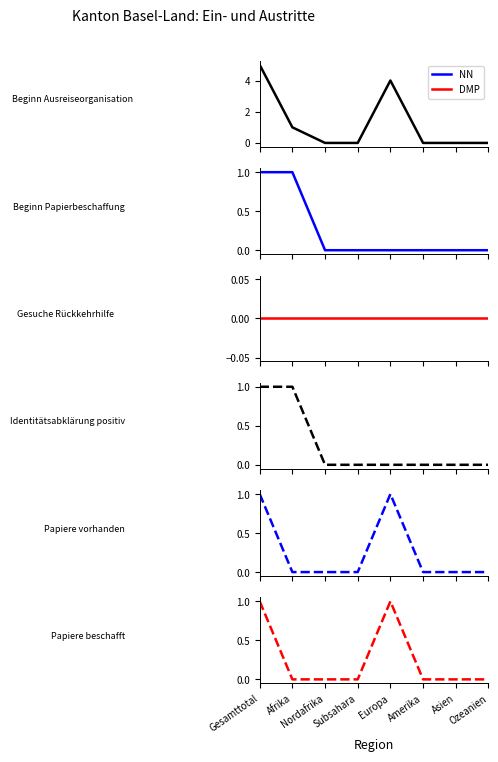

Reading left to right, list all the values displayed in this chart.

Beginn Ausreiseorganisation: 5	1	0	0	4	0	0	0
Beginn Papierbeschaffung: 1	1	0	0	0	0	0	0
Gesuche Rückkehrhilfe: 0	0	0	0	0	0	0	0
Identitätsabklärung positiv: 1	1	0	0	0	0	0	0
Papiere vorhanden: 1	0	0	0	1	0	0	0
Papiere beschafft: 1	0	0	0	1	0	0	0